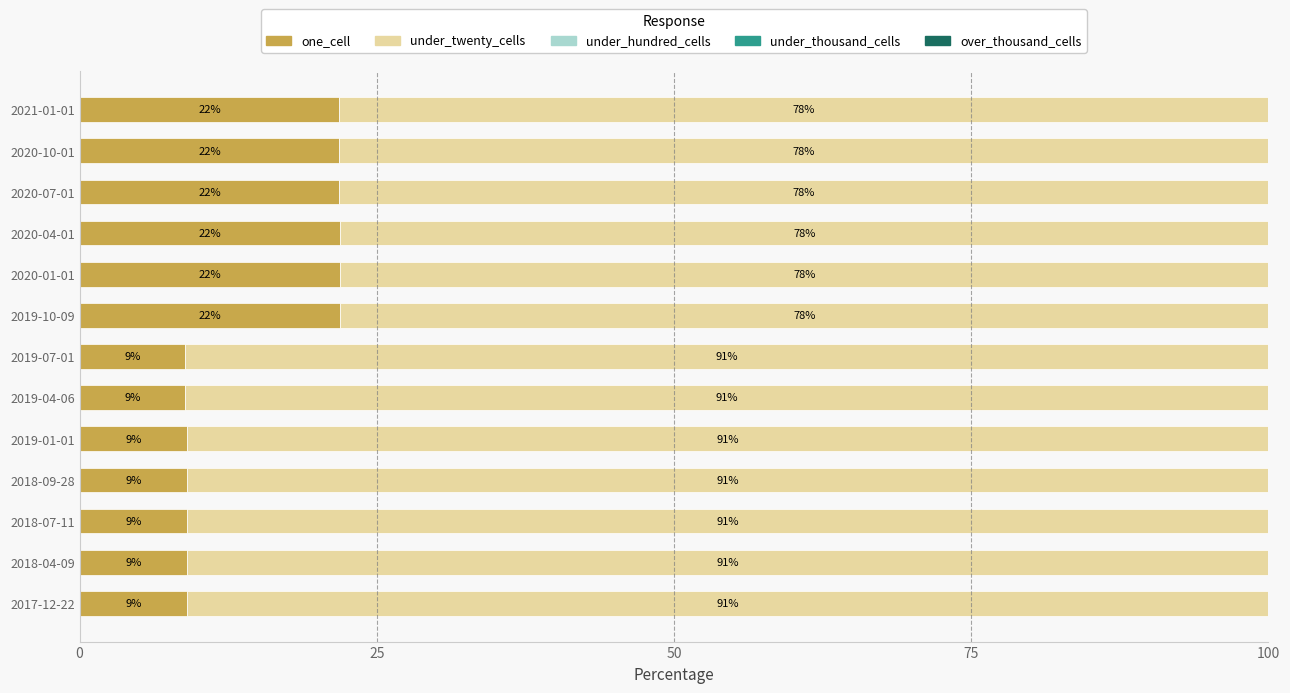

The value of one_cell at 2017-12-22 is 5.6. True or false?

False